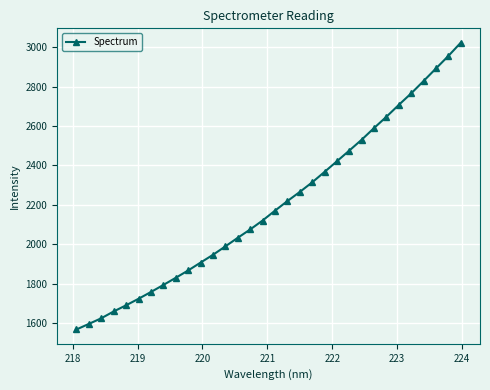

What is the value of the 2nd point from the left?

1597.0